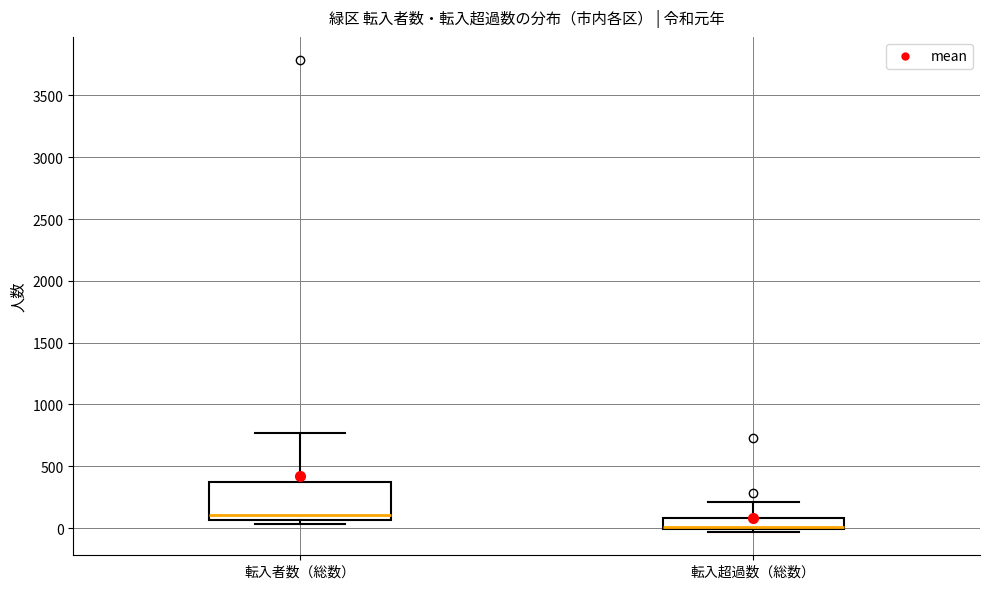

Which box has the highest median line?

転入者数（総数）